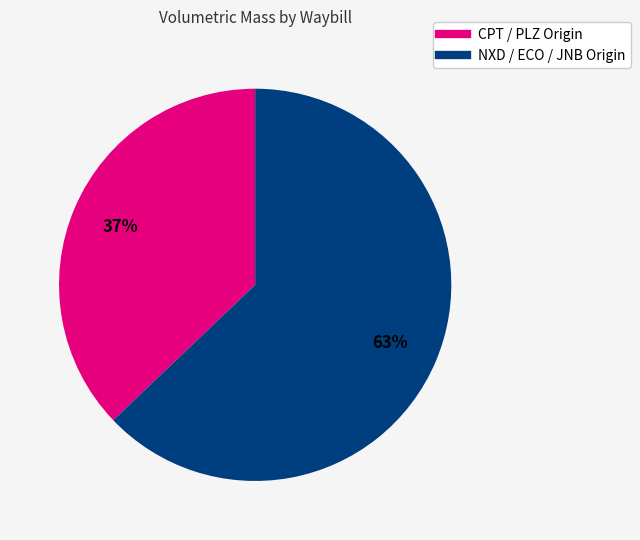

Is there a majority slice in this chart?

Yes